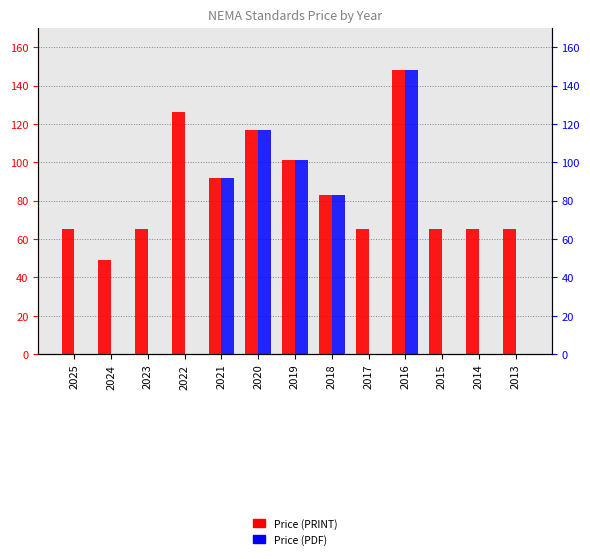

How many bars are there in total?

26